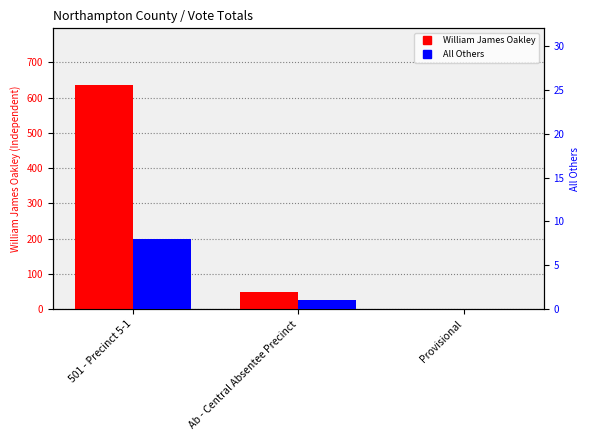

Is it true that All Others equals -4 at Provisional?

False